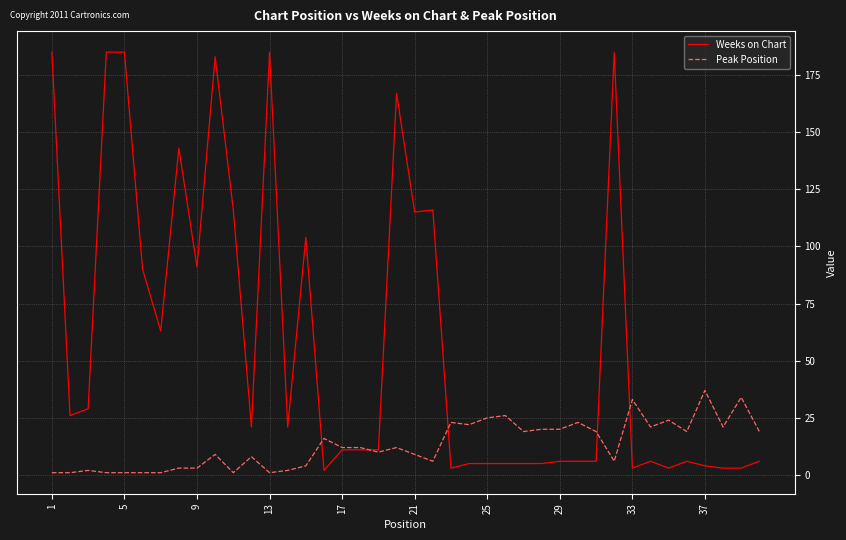

What are all the series names shown in the legend?

Weeks on Chart, Peak Position